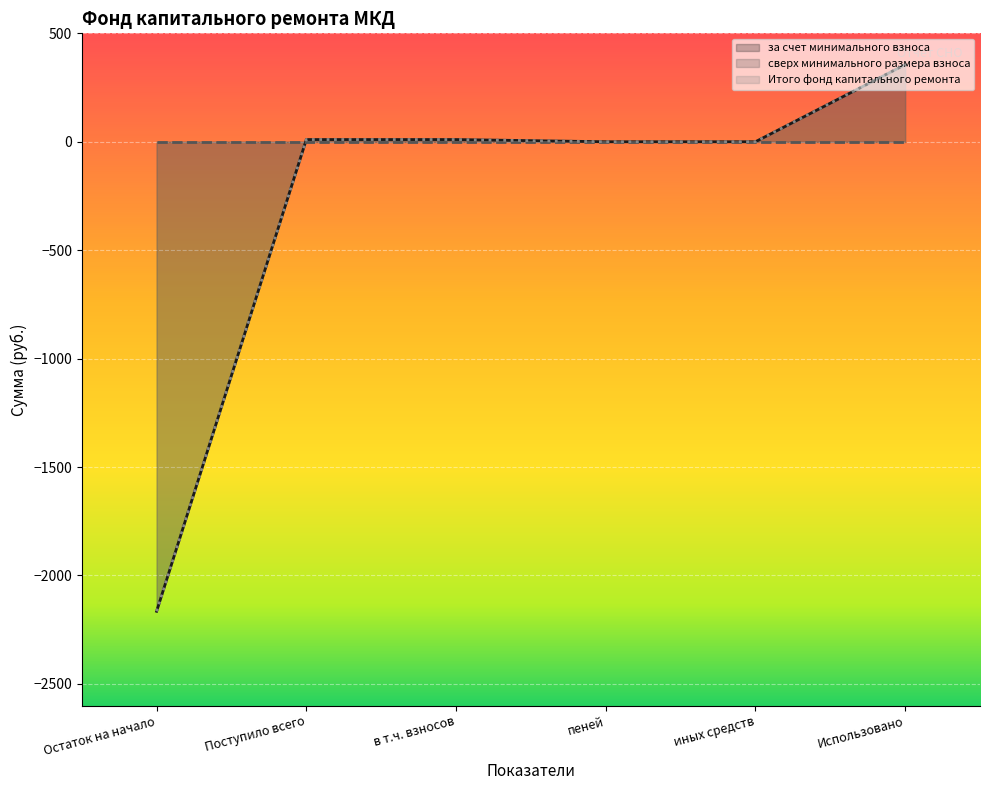

What value does the за счет минимального взноса series have at Использовано?

355.7